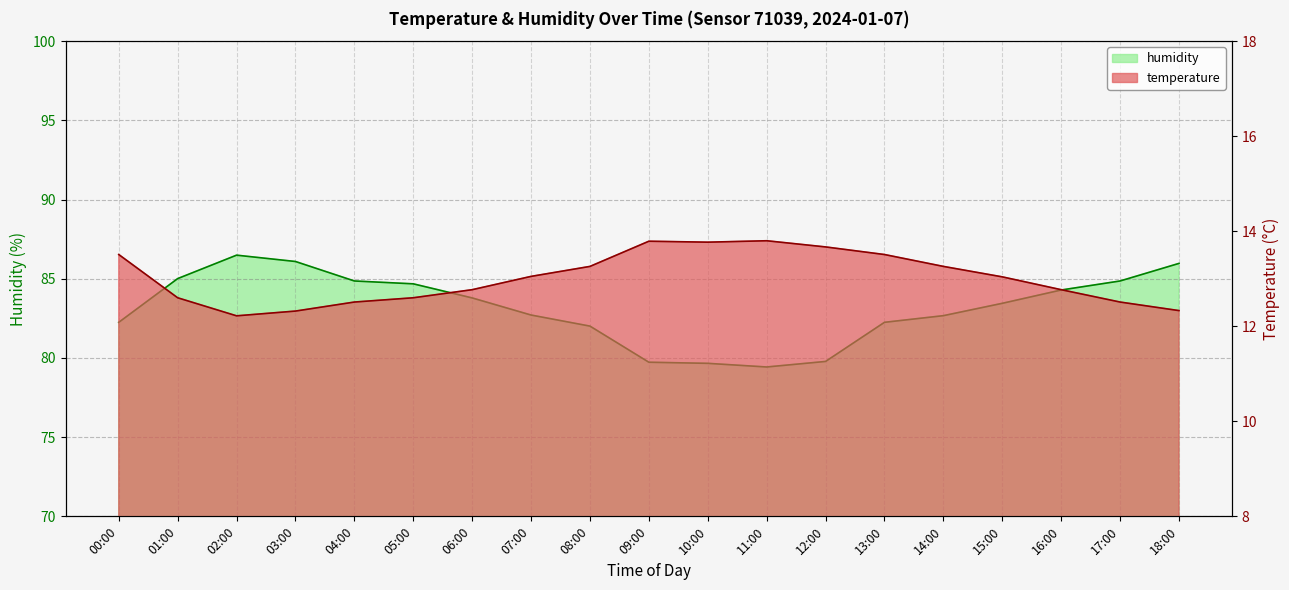

What is the difference between the maximum and minimum values in the humidity series?

7.1